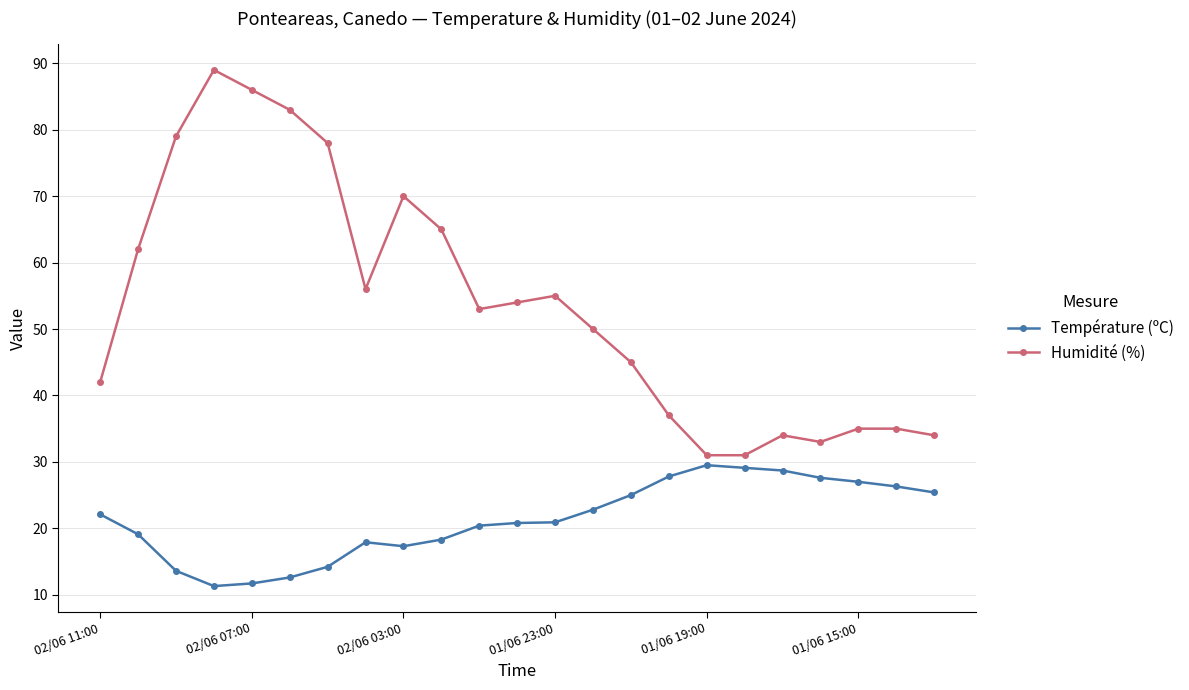

True or false: Humidité (%) and Température (ºC) intersect in this chart.

False